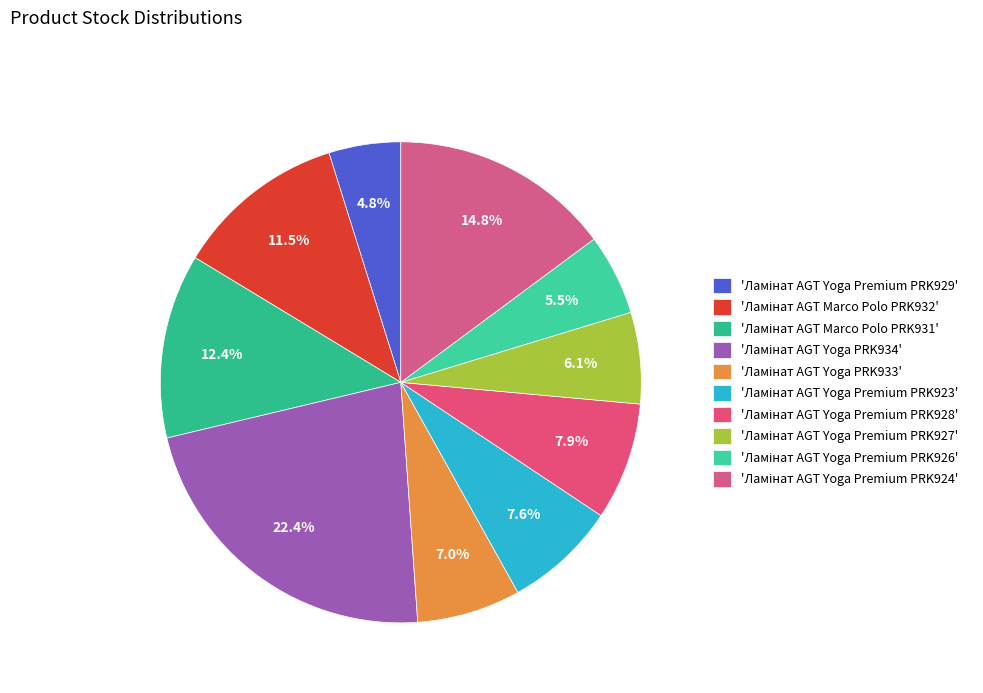

Which slice is the smallest?

Ламінат AGT Yoga Premium PRK929